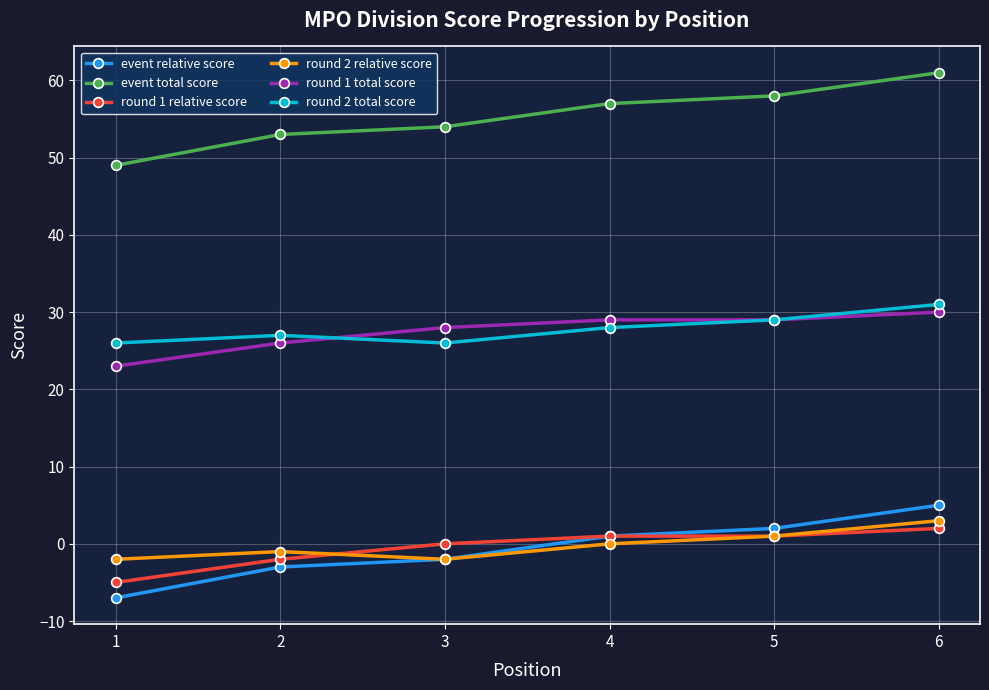

True or false: event total score and round 2 total score intersect in this chart.

False